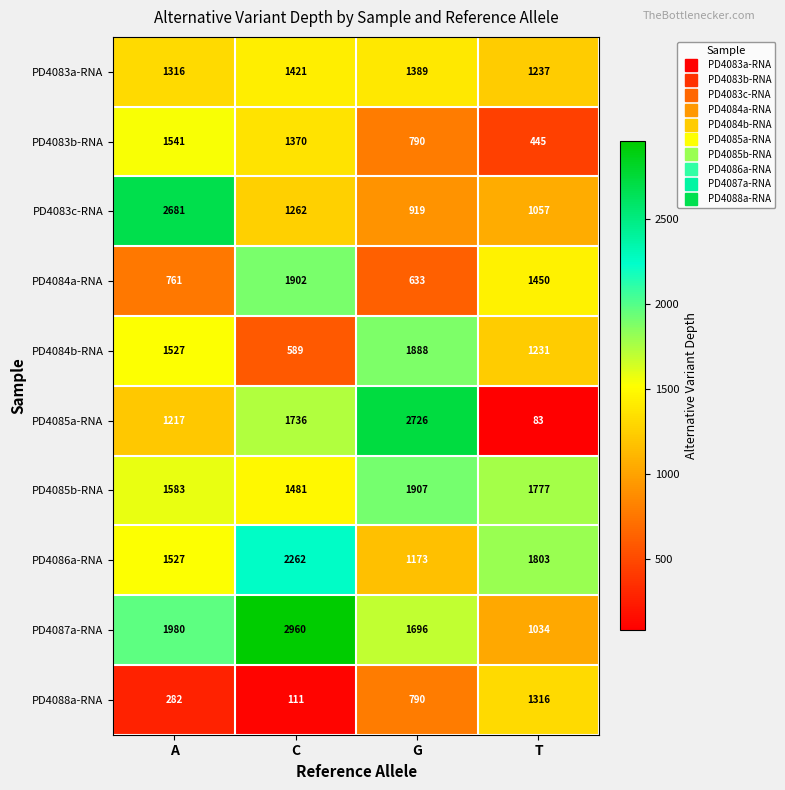

The value of PD4084b-RNA at A is 1527. True or false?

True